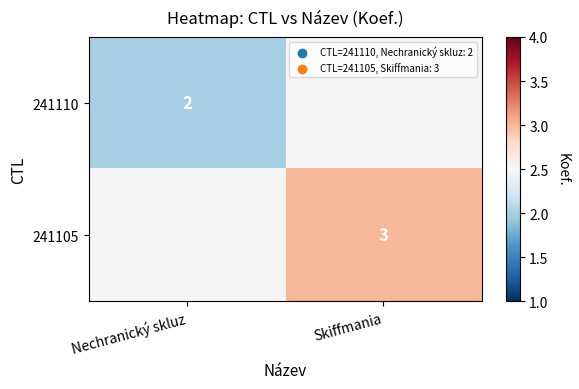

Is it true that 241110 equals 2 at Nechranický skluz?

True